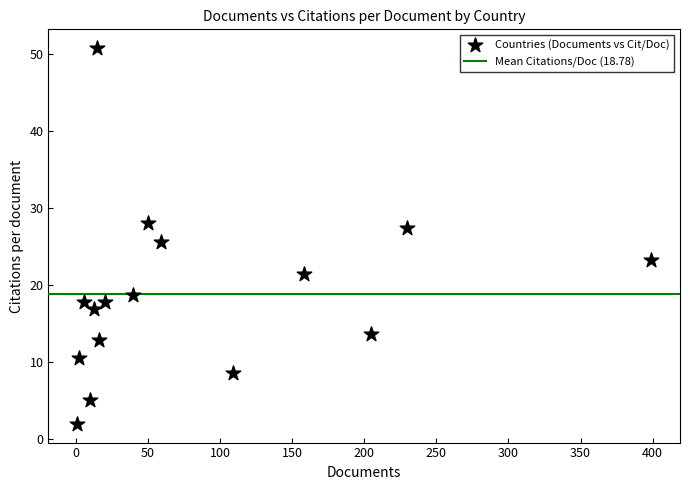

What is the range of Y values (max minus min)?

48.7